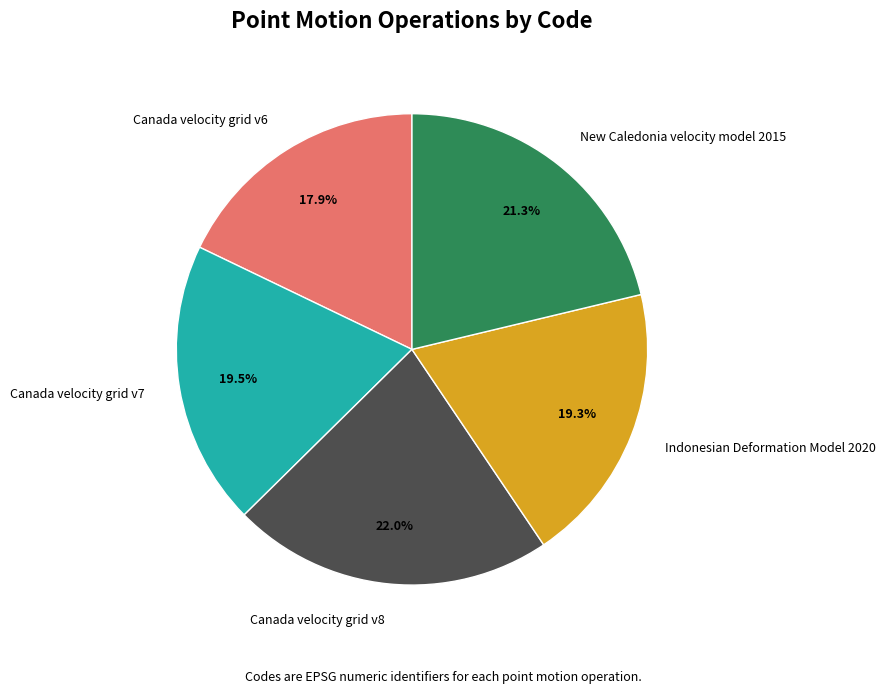

True or false: Canada velocity grid v7 accounts for 9% of the total.

False